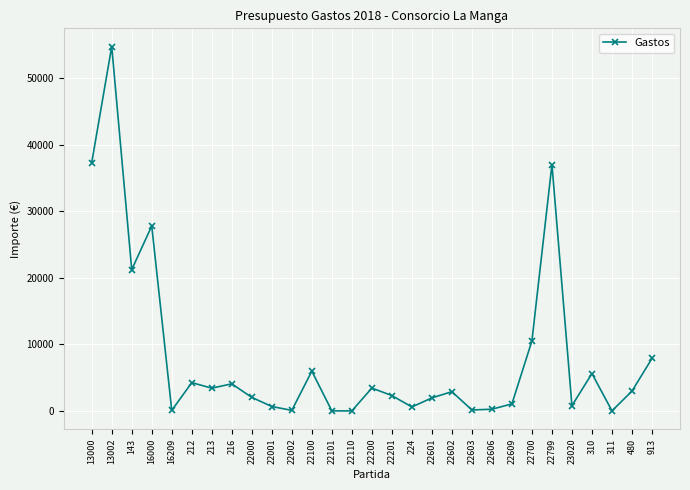

How many values are below 2910?

14